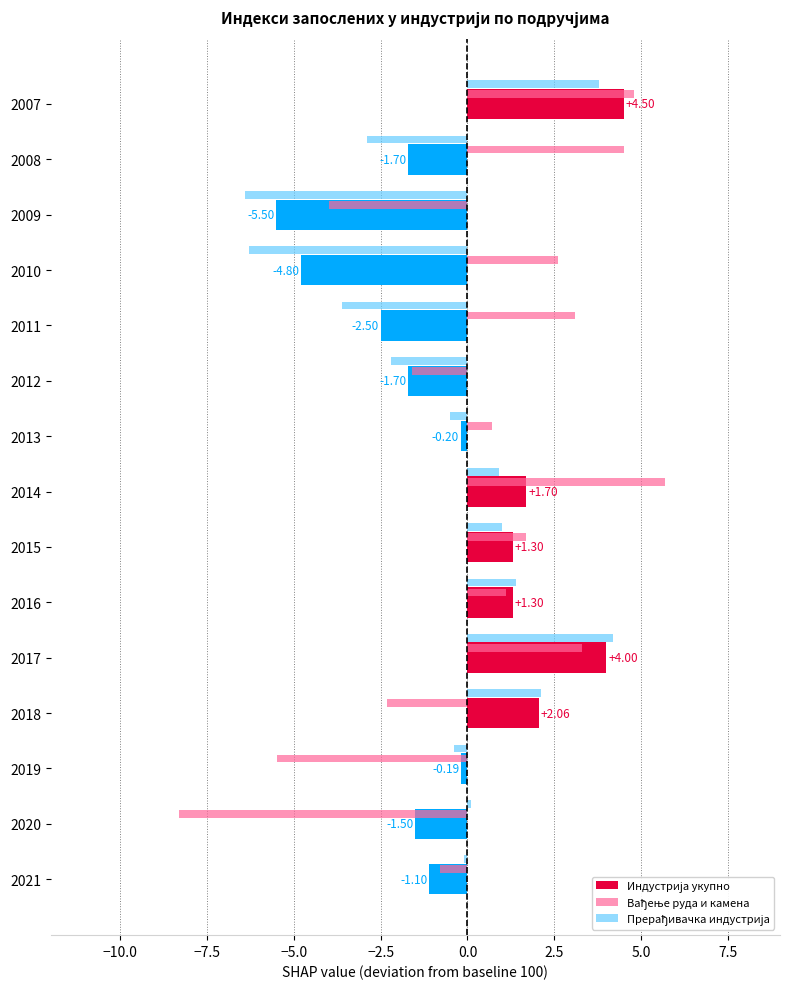

At how many categories does at least one series exceed -6?

15